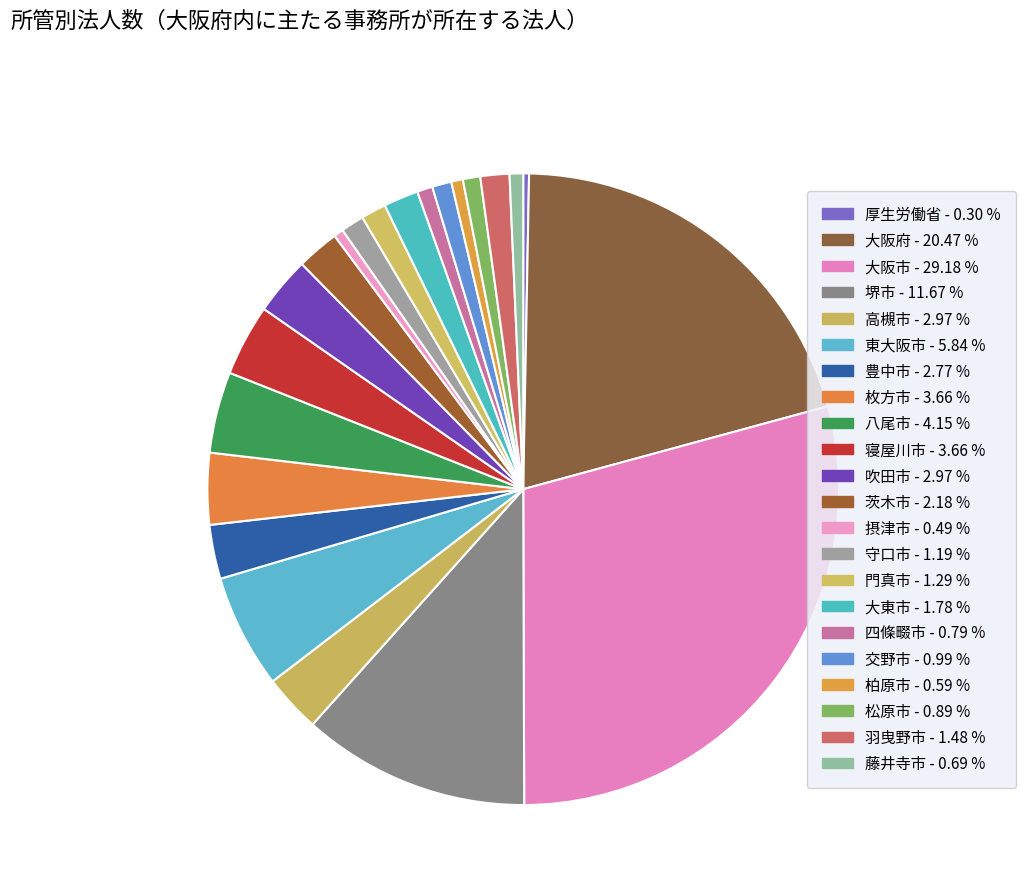

Is 大阪市 the majority of the pie?

No